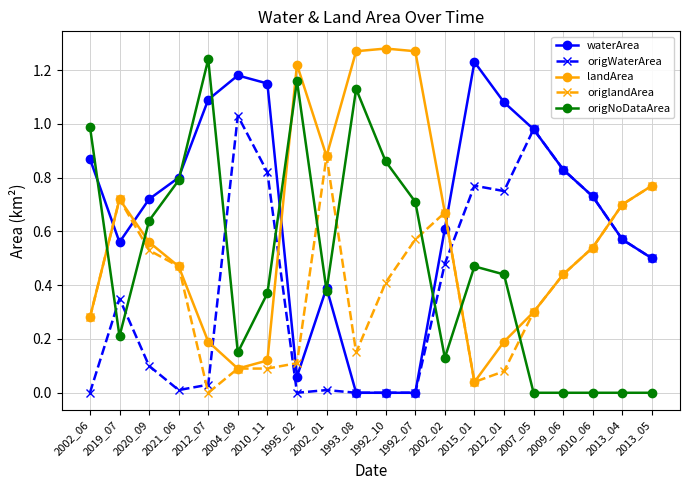

Which category has the lowest value in the origlandArea series?

2012_07